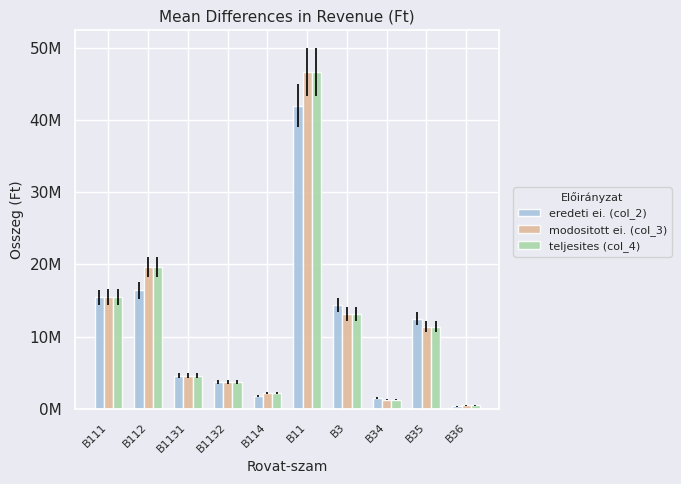

At which category does the chart reach its minimum across all series?

B36